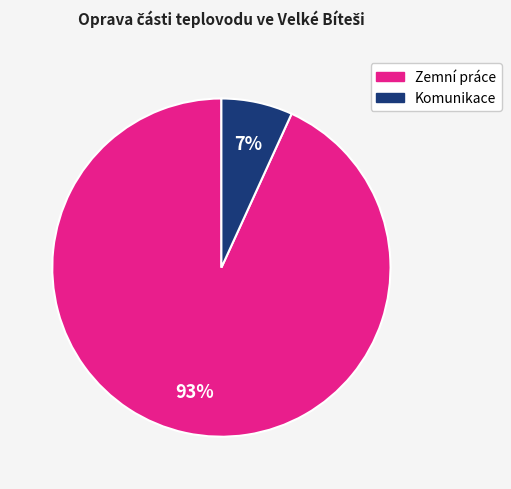

Is there a majority slice in this chart?

Yes